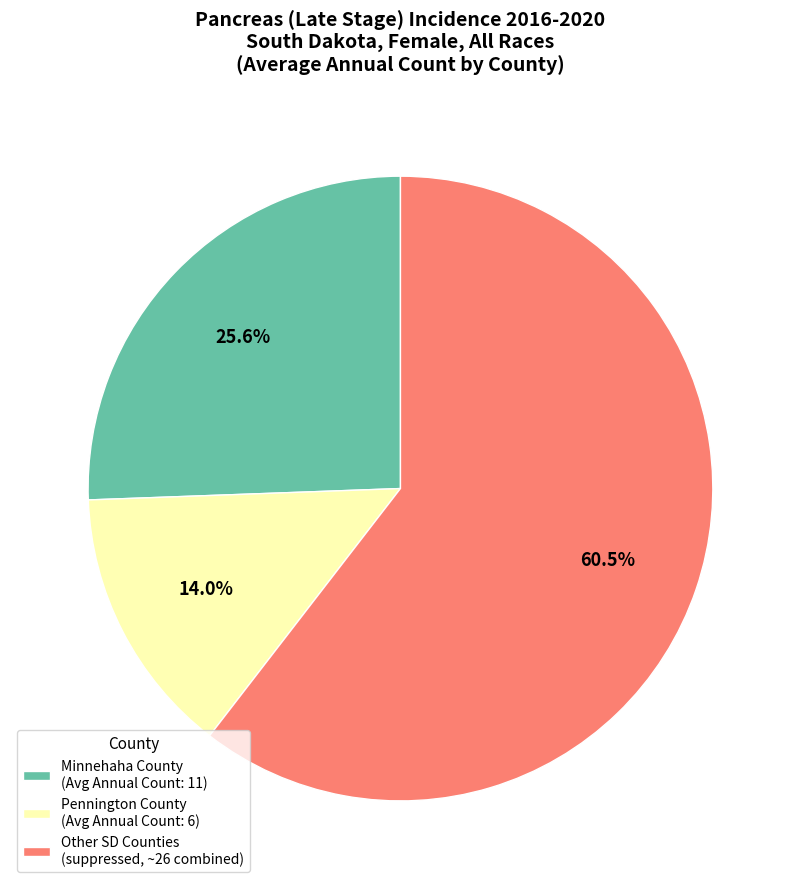

What is the ratio of the value at Minnehaha County (Avg Annual Count: 11) to the value at Pennington County (Avg Annual Count: 6)?

1.8